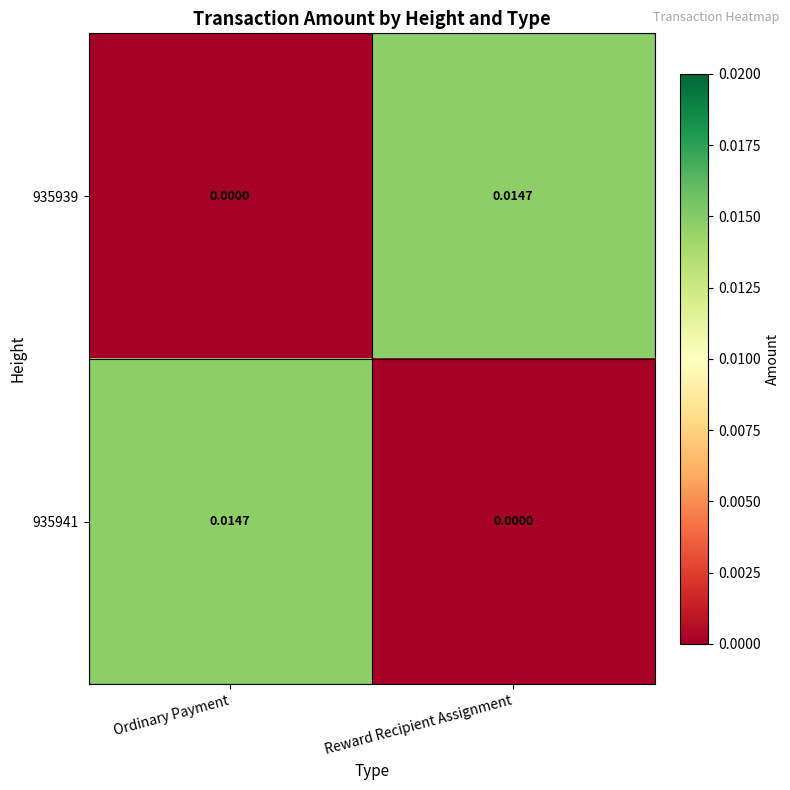

List the labels in order of 935939 value, largest first.

Reward Recipient Assignment, Ordinary Payment